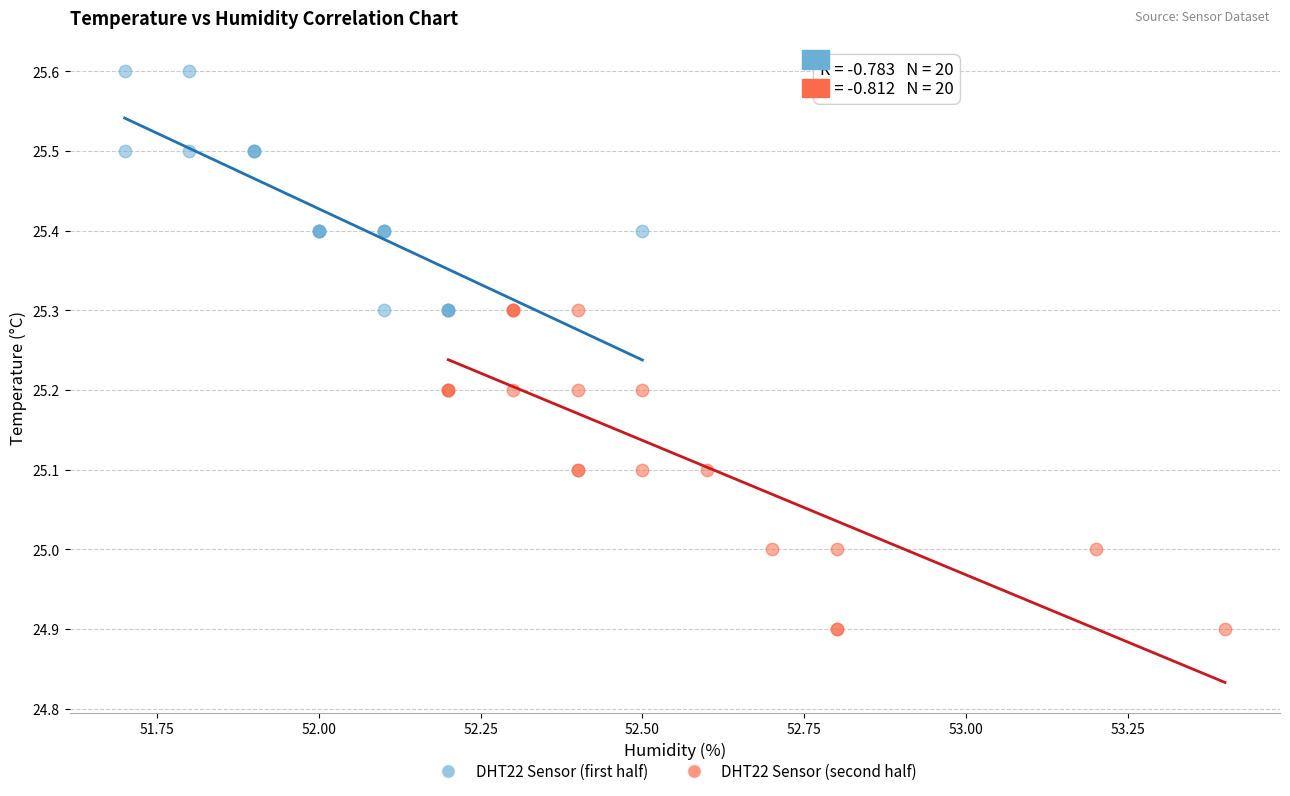

Which series reaches the minimum Y coordinate?

DHT22 Sensor (second half)